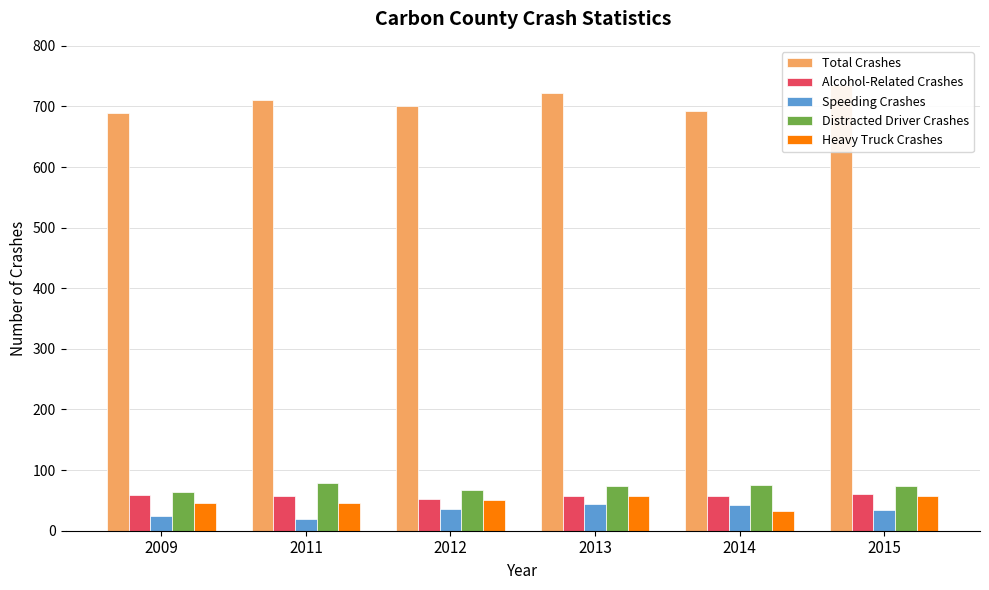

Reading right to left, transcribe all the data shown in this chart.

Total Crashes: 736	693	722	701	710	690
Alcohol-Related Crashes: 60	57	57	53	58	59
Speeding Crashes: 34	43	44	36	20	24
Distracted Driver Crashes: 73	76	74	68	78	64
Heavy Truck Crashes: 58	32	57	51	45	45